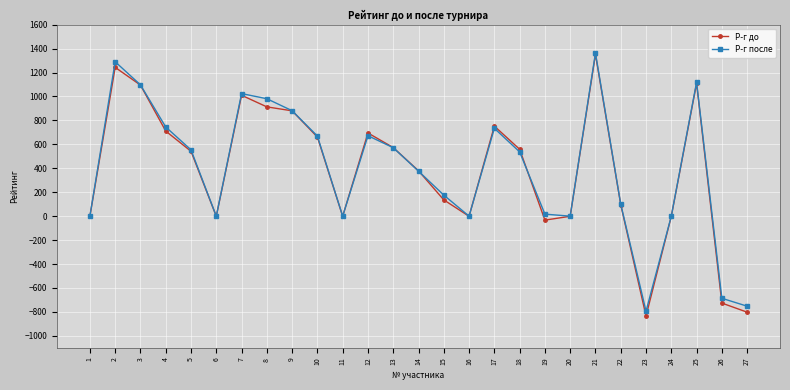

At which category does Р-г после reach its first local peak?

2